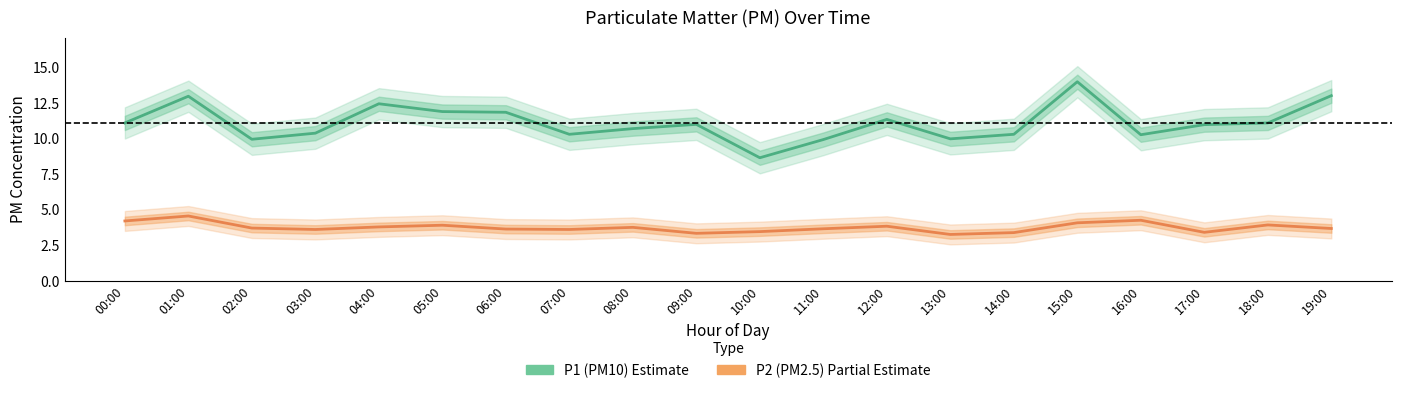

Reading right to left, transcribe all the data shown in this chart.

P1 (PM10): 19:00=13.0	18:00=11.1	17:00=11.0	16:00=10.3	15:00=14.0	14:00=10.3	13:00=10.0	12:00=11.3	11:00=9.9	10:00=8.7	09:00=11.0	08:00=10.7	07:00=10.3	06:00=11.8	05:00=11.9	04:00=12.4	03:00=10.4	02:00=9.9	01:00=13.0	00:00=11.1
P2 (PM2.5): 19:00=3.7	18:00=3.9	17:00=3.4	16:00=4.2	15:00=4.1	14:00=3.4	13:00=3.2	12:00=3.8	11:00=3.6	10:00=3.5	09:00=3.3	08:00=3.8	07:00=3.6	06:00=3.6	05:00=3.9	04:00=3.8	03:00=3.6	02:00=3.7	01:00=4.5	00:00=4.2